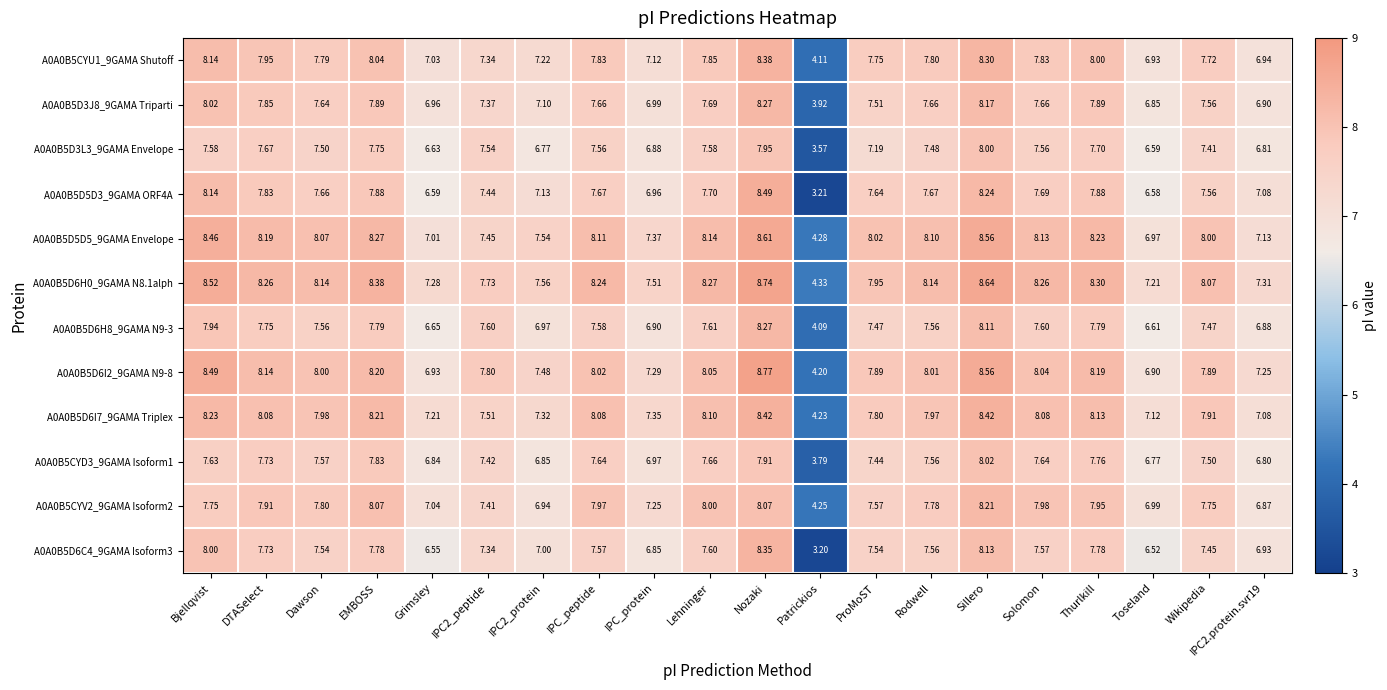

At which category does the chart reach its peak across all series?

Nozaki